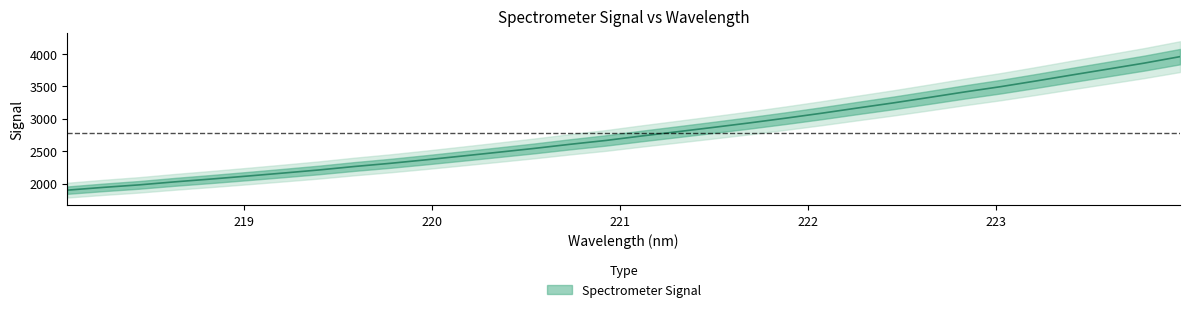

Reading left to right, extract all data points from this chart.

218.0596=1898.7	218.2508=1941.4	218.442=1980.2	218.6332=2027.1	218.8244=2070.0	219.0156=2115.2	219.2067=2161.9	219.3979=2209.8	219.589=2264.0	219.7801=2312.9	219.9712=2367.5	220.1623=2425.0	220.3533=2483.2	220.5444=2542.4	220.7354=2605.9	220.9264=2665.4	221.1174=2734.4	221.3083=2800.2	221.4993=2867.1	221.6902=2935.8	221.8812=3008.4	222.0721=3084.3	222.263=3164.7	222.4538=3243.5	222.6447=3327.6	222.8355=3413.4	223.0264=3494.5	223.2172=3583.6	223.408=3675.8	223.5987=3766.1	223.7895=3857.2	223.9802=3957.2